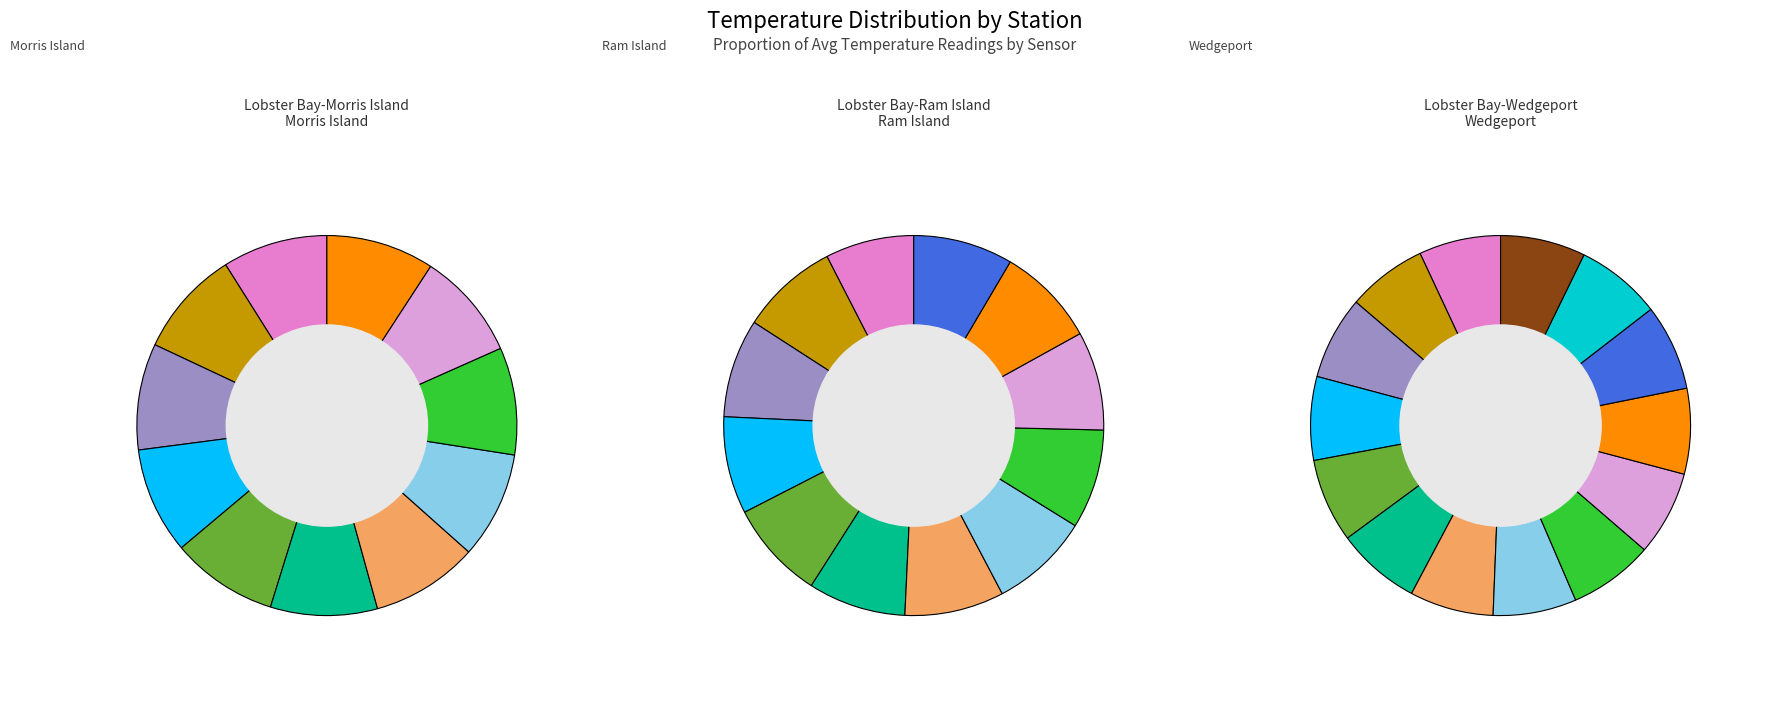

Is the sum of Lobster Bay-Ram Island and Lobster Bay-Wedgeport greater than half?

Yes